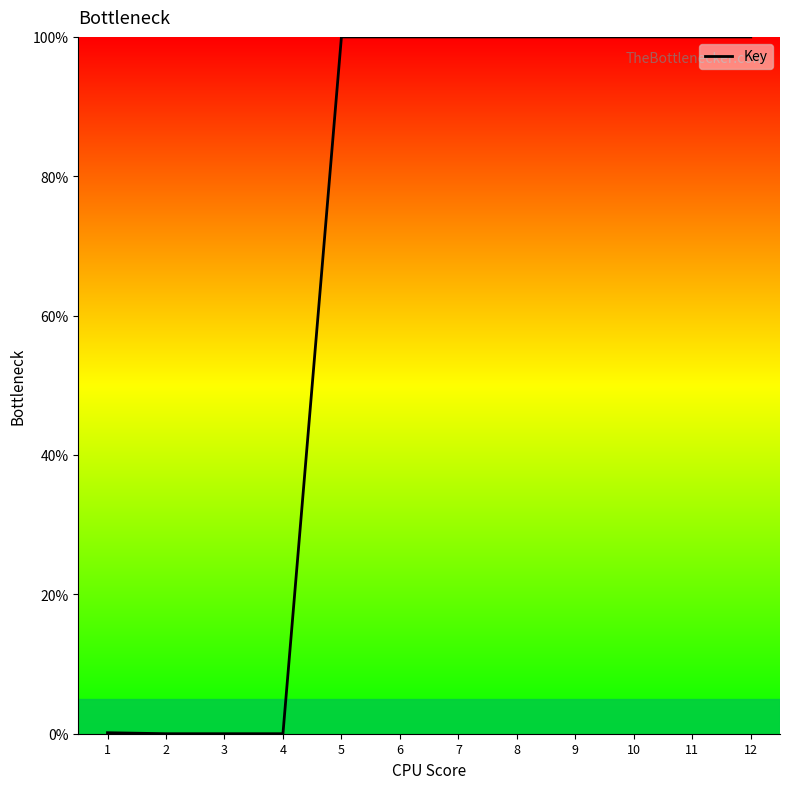

What is the sum of the values at 3 and 1?

0.1